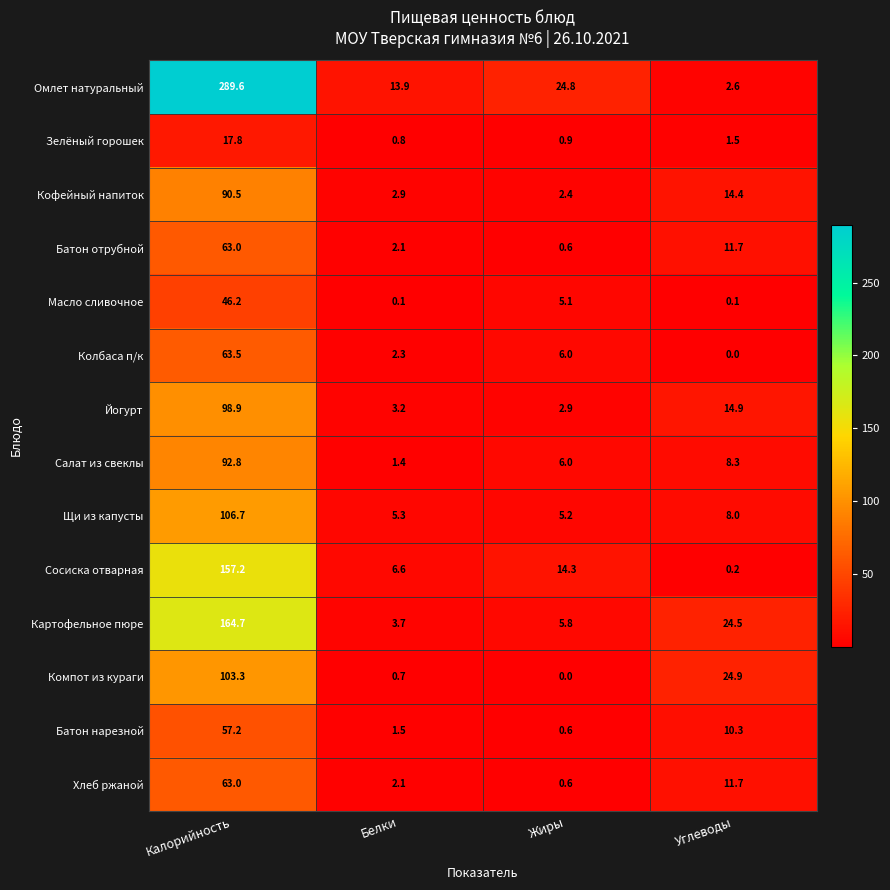

What is the difference between the maximum and minimum values in the Омлет натуральный series?

287.0